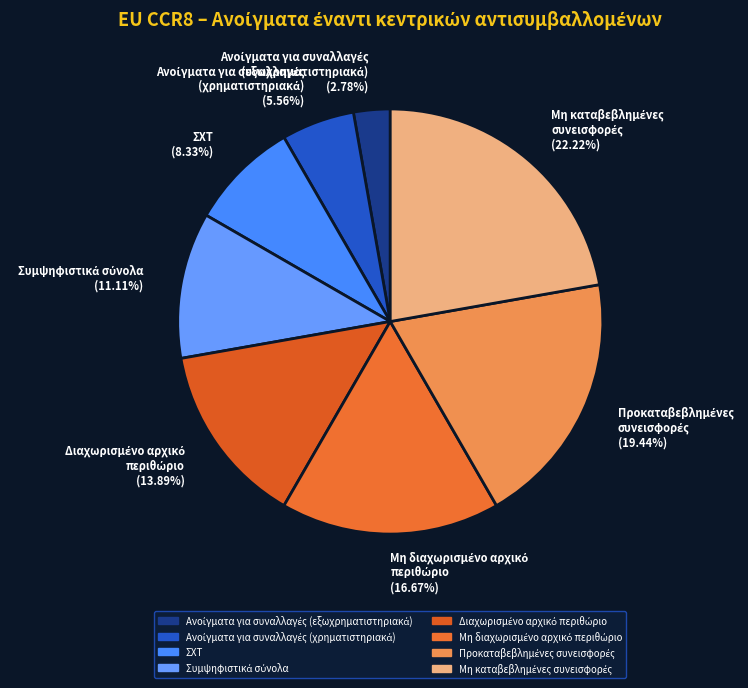

Is there any slice that represents more than half of the pie?

No